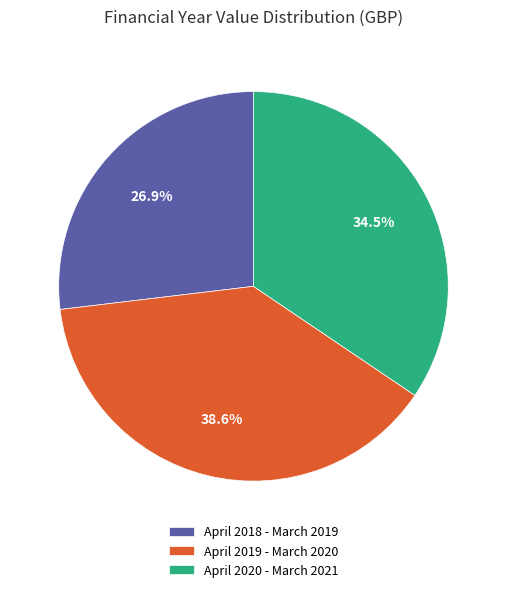

What percentage is the April 2018 - March 2019 slice, to the nearest percent?

27%